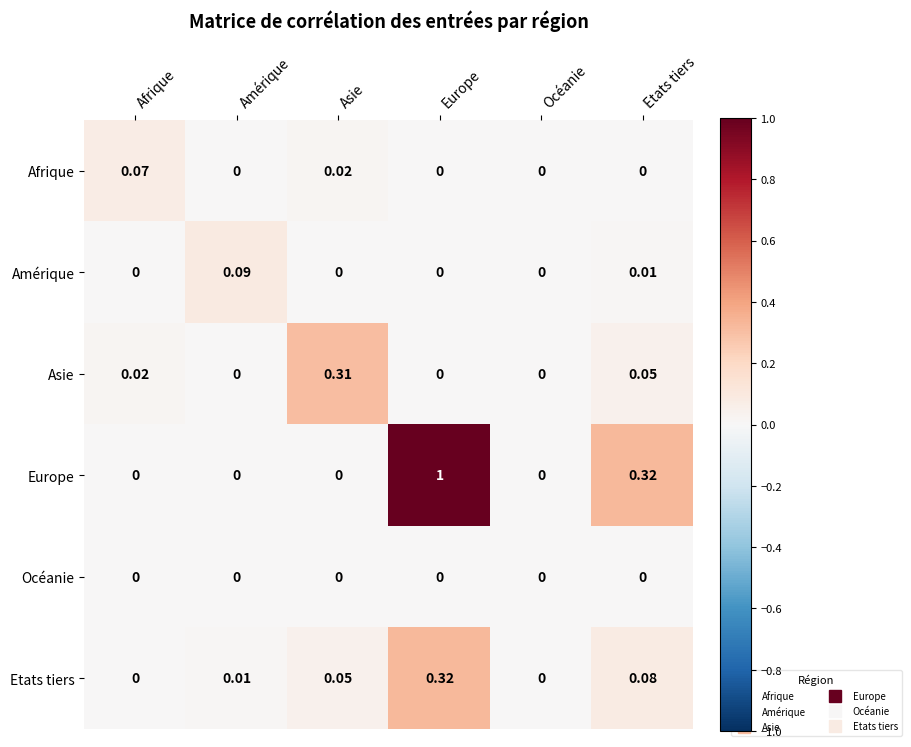

Count the number of categories in the chart.

6